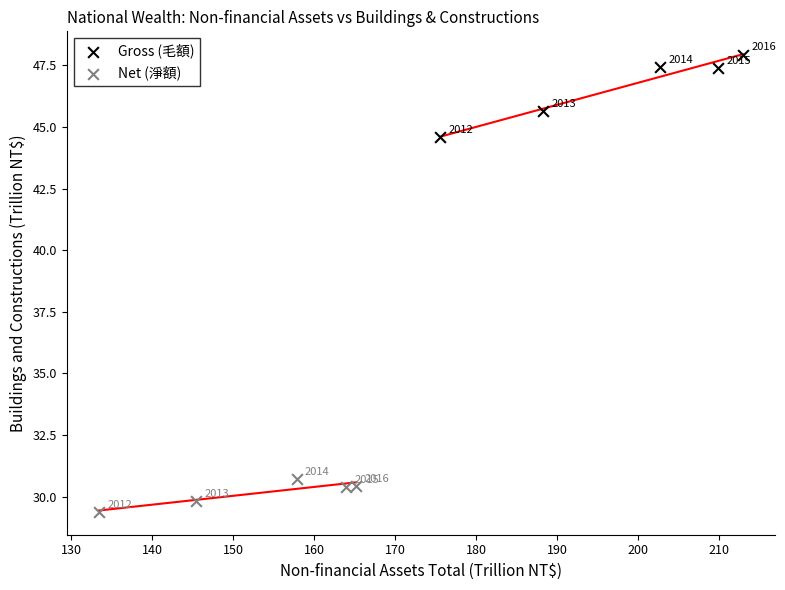

Which series contains the highest Y value?

Gross (毛額)